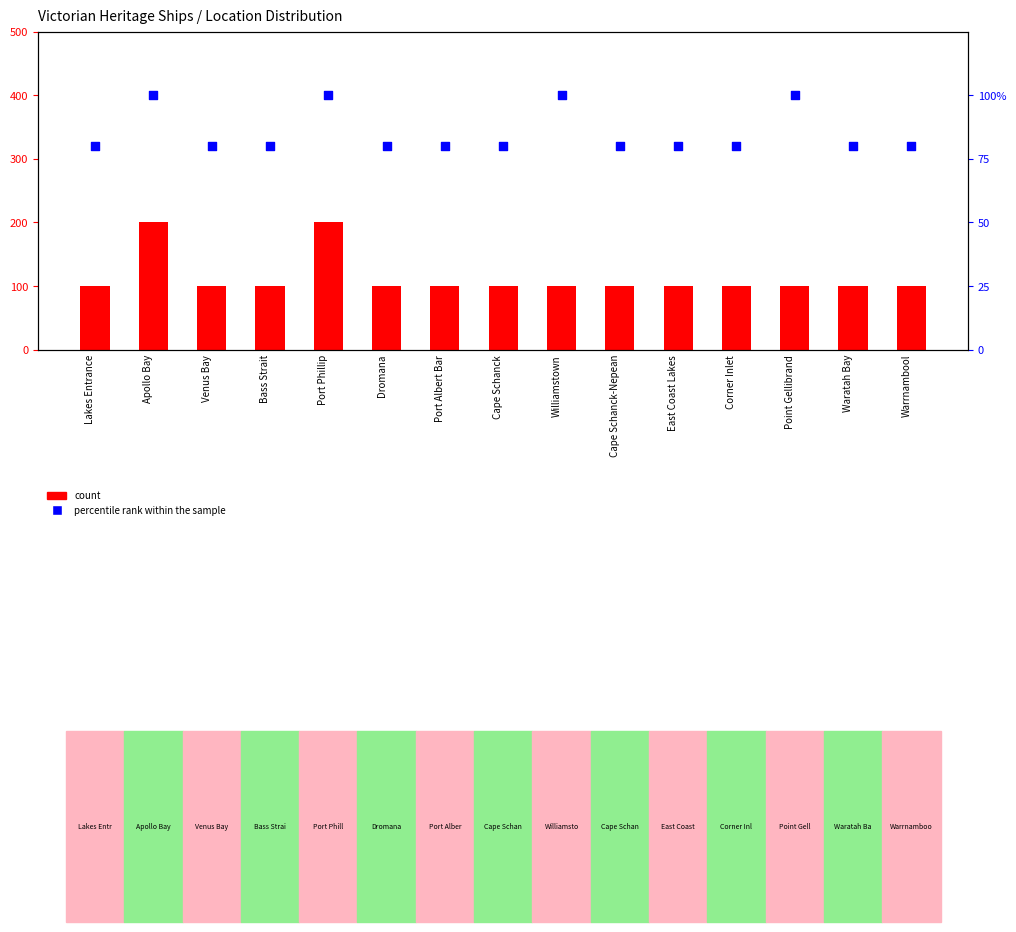

Which series contains the highest Y value?

percentile rank within the sample